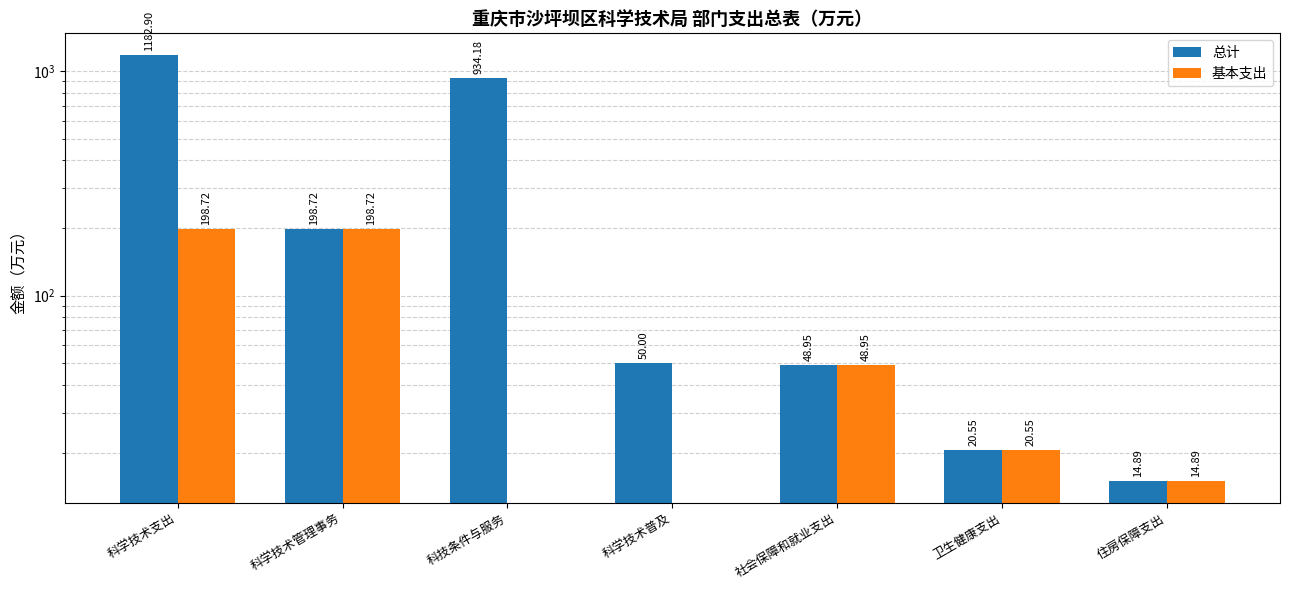

What position from the right is 住房保障支出?

1